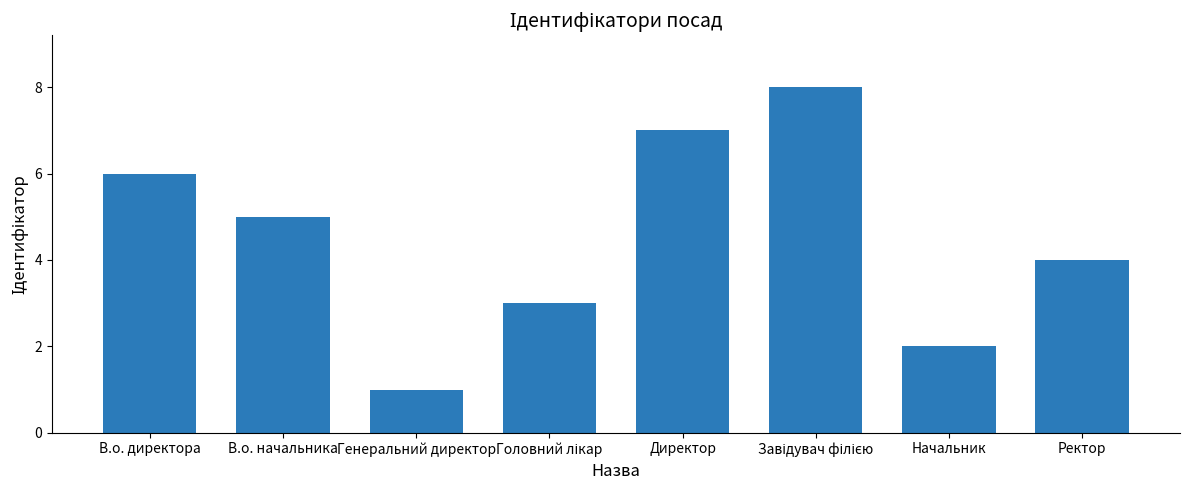

What is the label of the 3rd bar from the left?

Генеральний директор